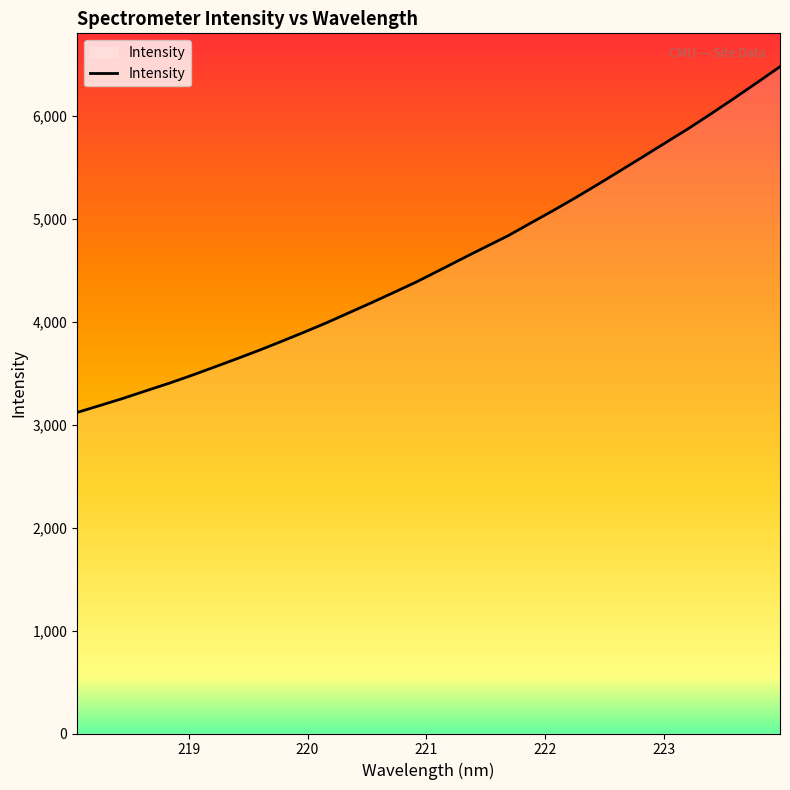

What is the smallest value displayed?

3120.7